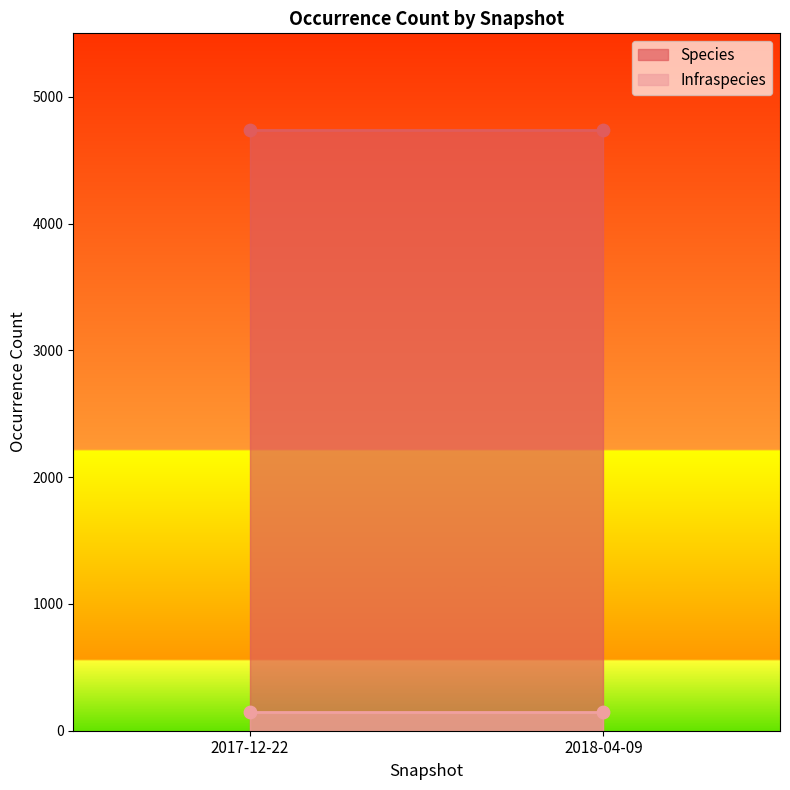

At which category is the sum across all series the highest?

2017-12-22